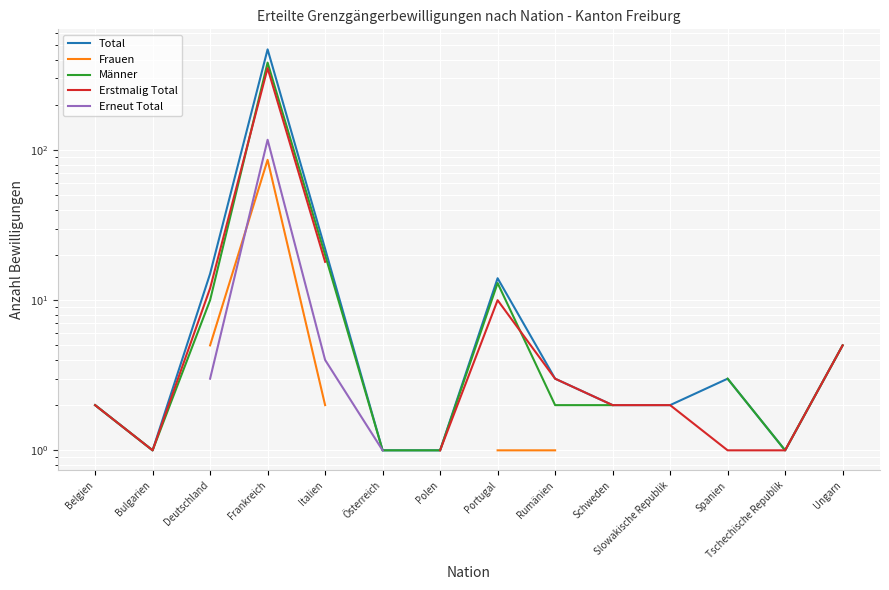

How many interior local valleys does the Männer series have?

2